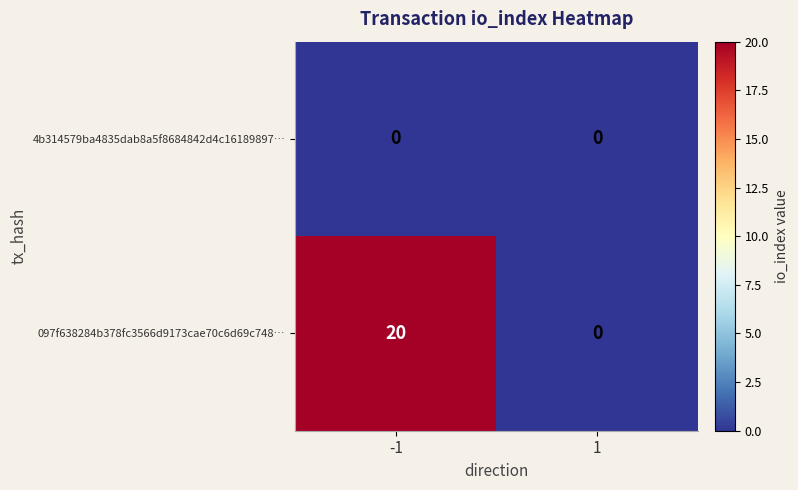

Which series has the largest total across all categories?

097f638284b378fc3566d9173cae70c6d69c748…